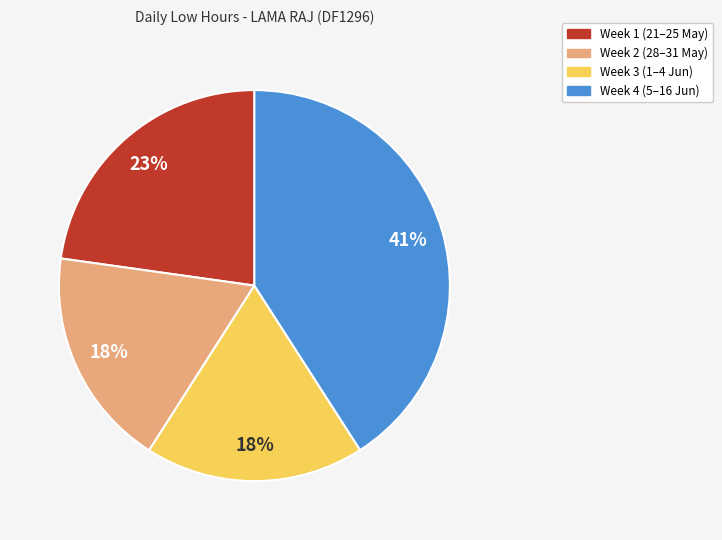

Do Week 1 (21–25 May) and Week 4 (5–16 Jun) together represent more than half of the pie?

Yes